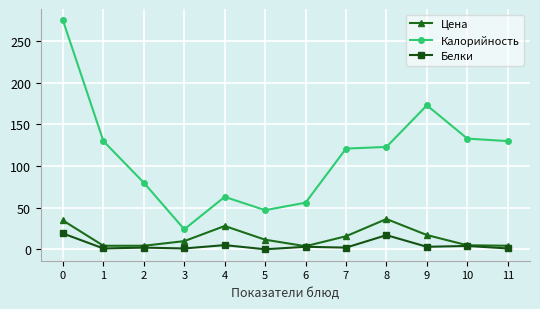

True or false: Калорийность and Цена intersect in this chart.

False